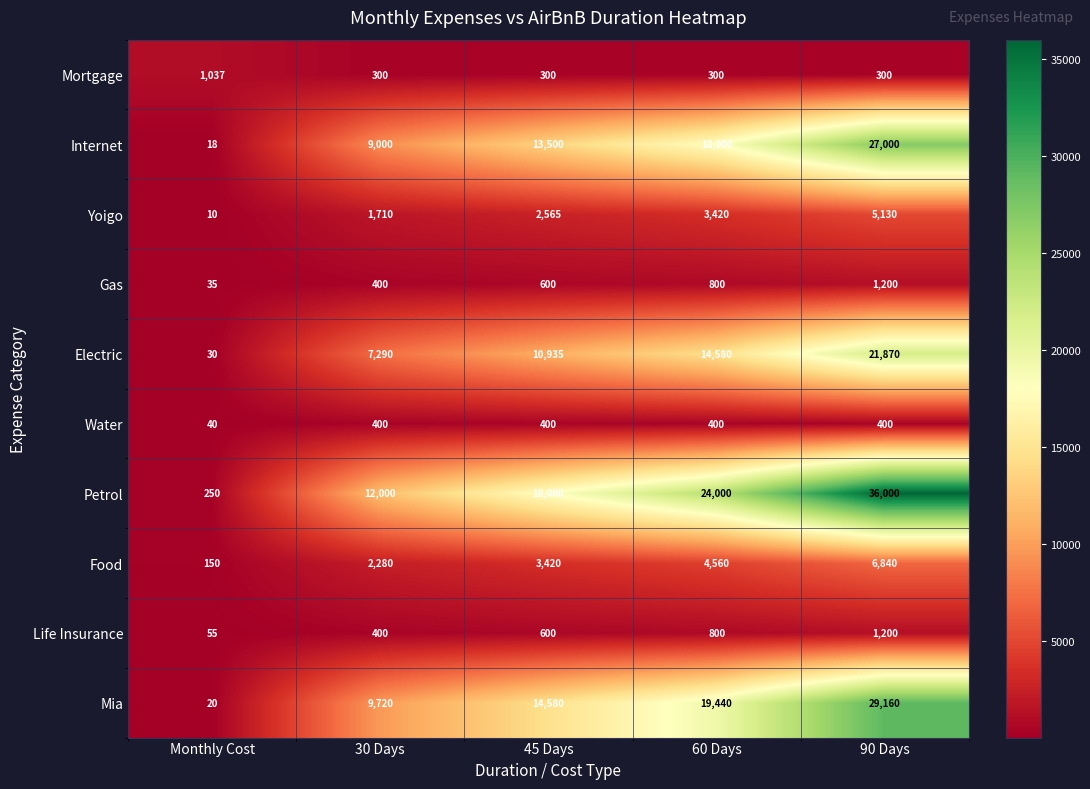

How many data points in Yoigo are less than 2565?

2